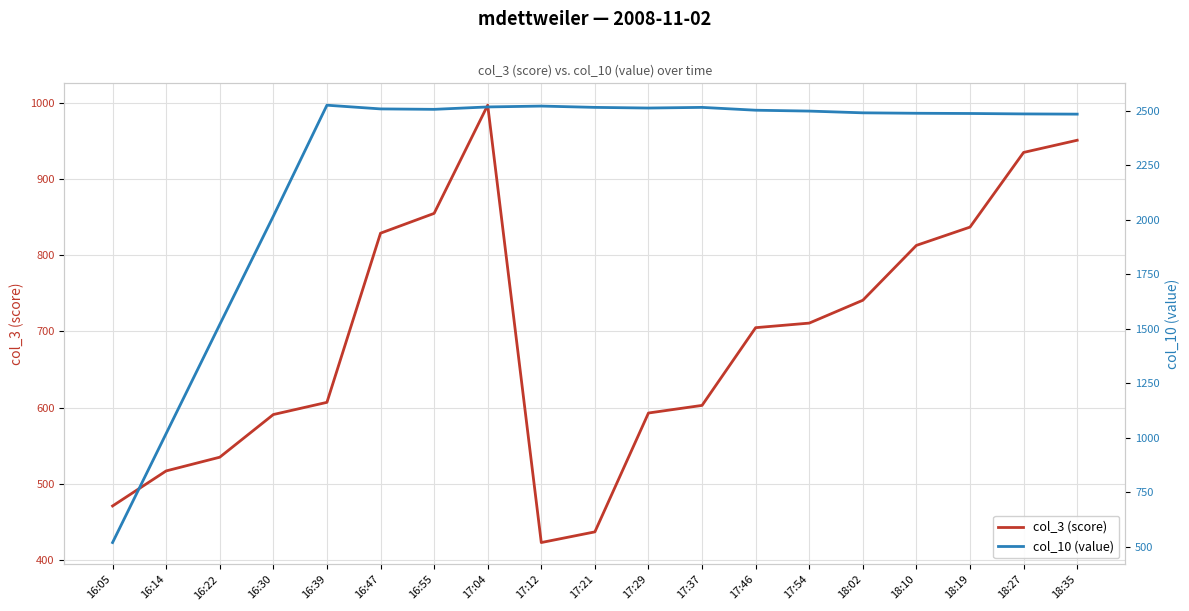

What position from the left is 18:10?

16